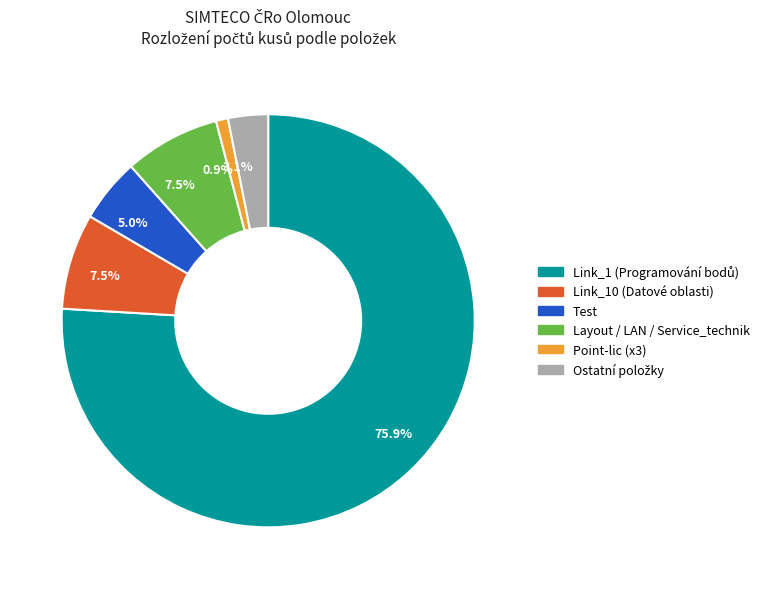

Is there a majority slice in this chart?

Yes